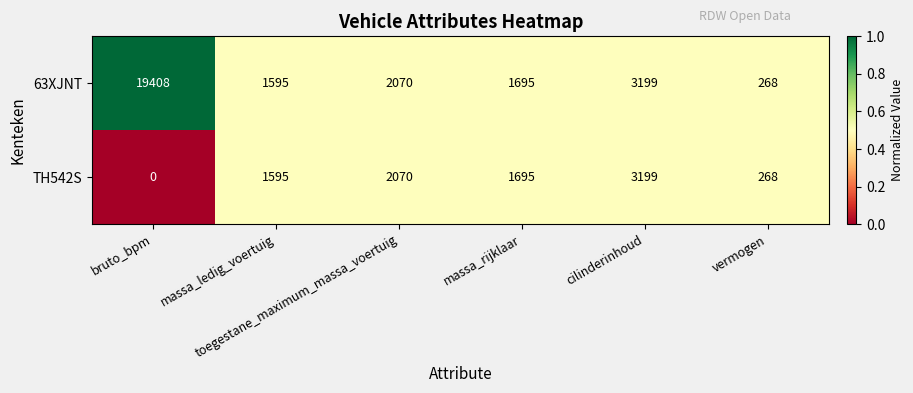

Rank the series by their average value, from lowest to highest.

TH542S, 63XJNT